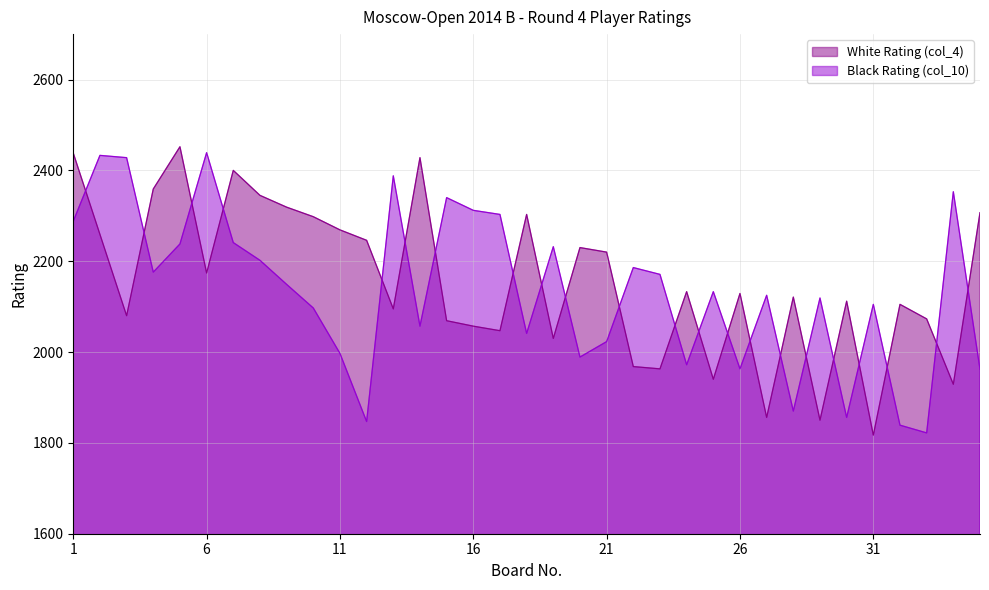

What is the difference between the maximum and minimum values in the White Rating (col_4) series?

635